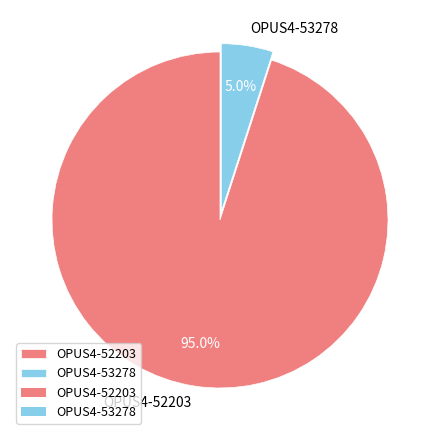

Which has a higher value, OPUS4-52203 or OPUS4-53278?

OPUS4-52203